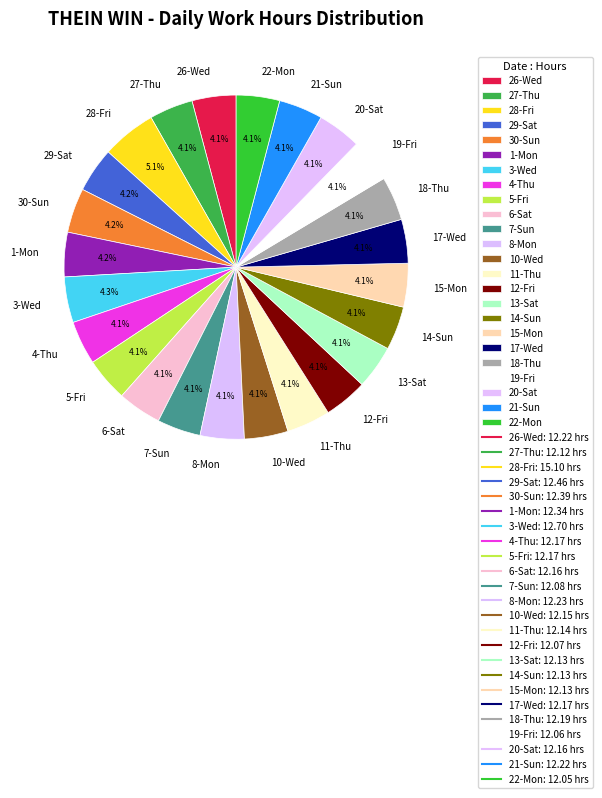

Is the sum of 12-Fri and 10-Wed greater than half?

No